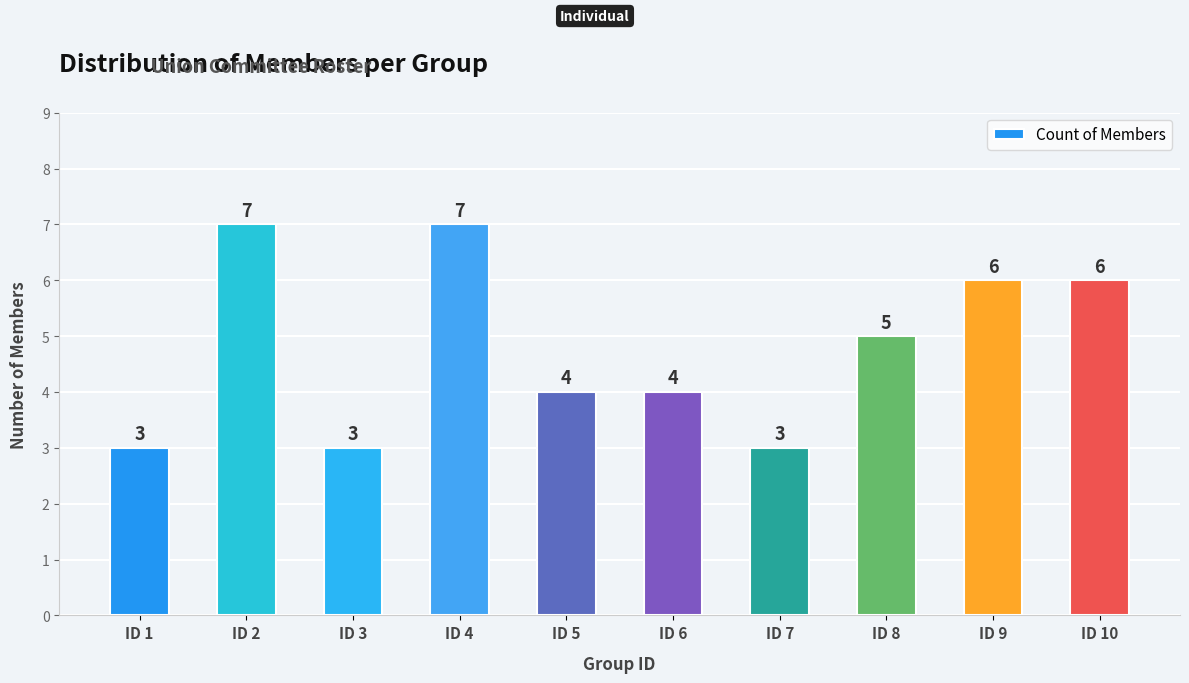

Is it true that the value at ID 2 is 2?

False